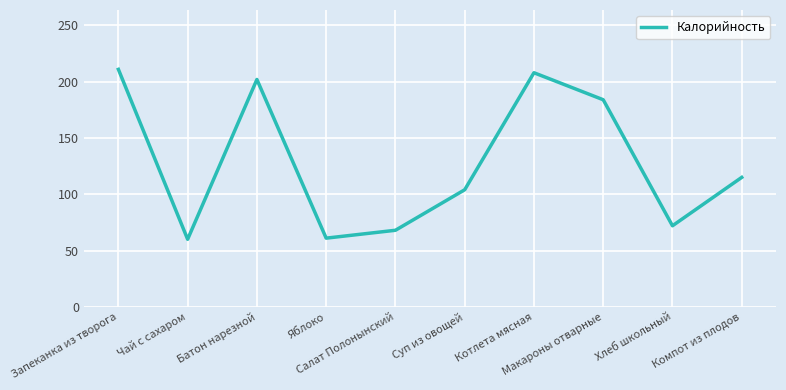

What is the approximate value at Суп из овощей, to the nearest 50?

100